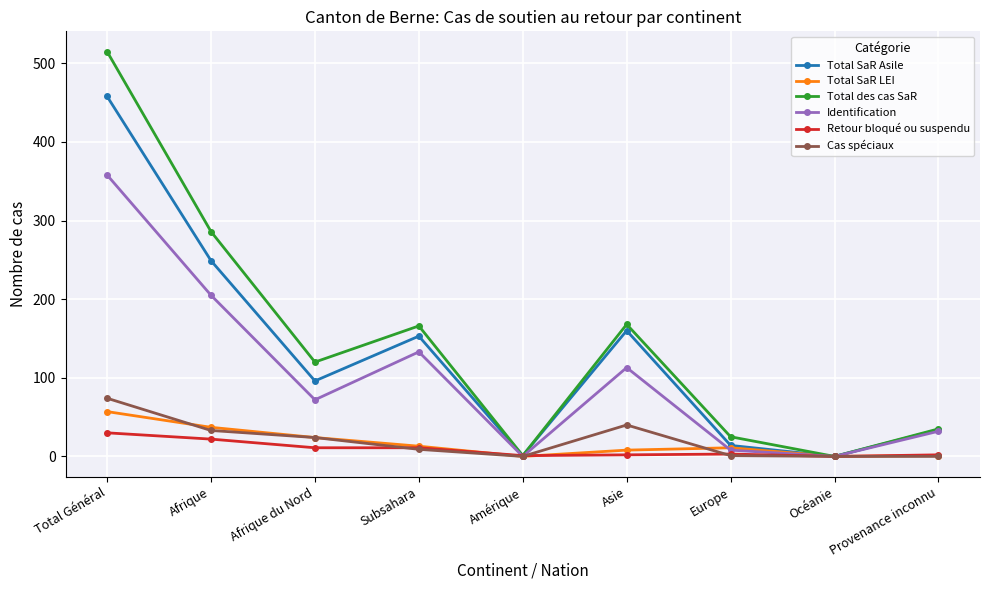

What is the difference between the Total SaR LEI values at Total Général and Afrique?

20